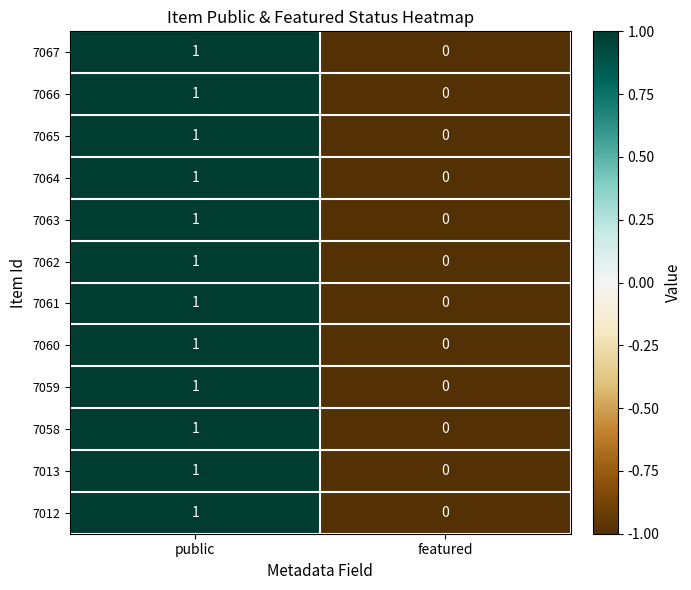

Reading left to right, transcribe all the data shown in this chart.

7067: public=1	featured=0
7066: public=1	featured=0
7065: public=1	featured=0
7064: public=1	featured=0
7063: public=1	featured=0
7062: public=1	featured=0
7061: public=1	featured=0
7060: public=1	featured=0
7059: public=1	featured=0
7058: public=1	featured=0
7013: public=1	featured=0
7012: public=1	featured=0